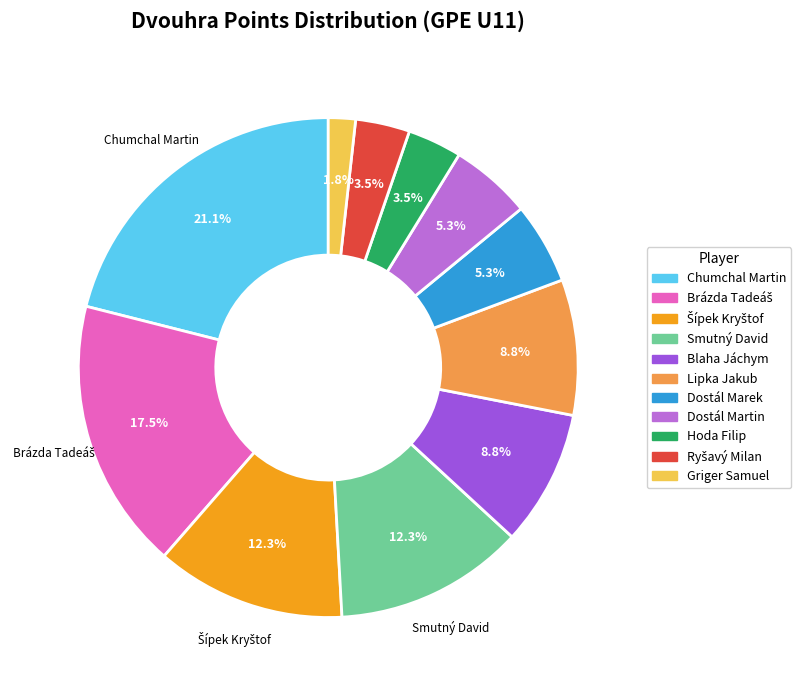

What is the largest slice in the pie chart?

Chumchal Martin